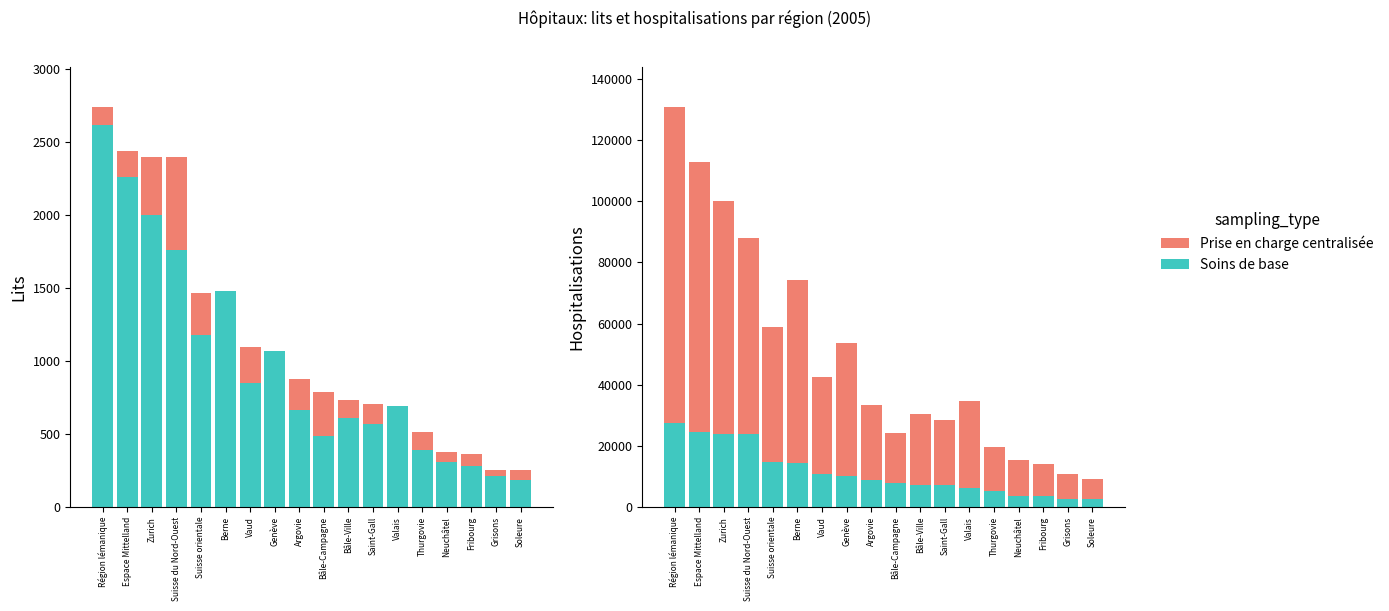

What is the difference between the maximum and minimum values in the Prise en charge centralisée series?

121624.0